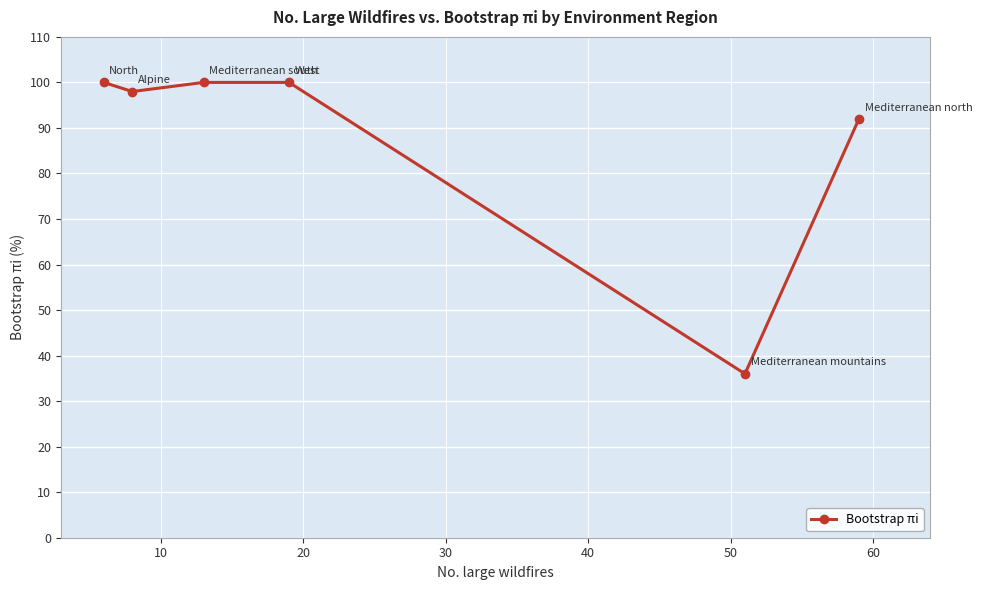

What is the value of the 1st point from the left?

100